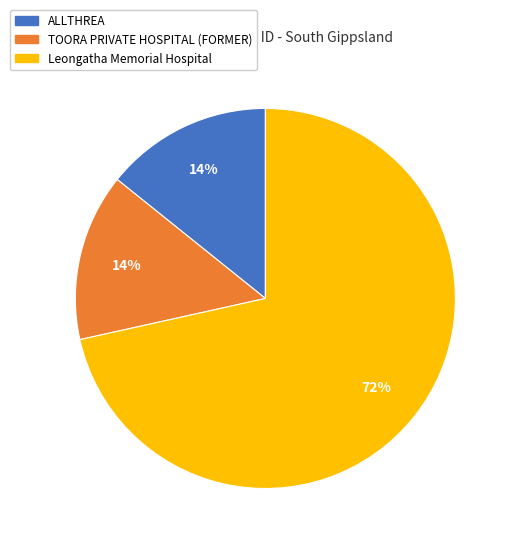

Which slice is the largest?

Leongatha Memorial Hospital